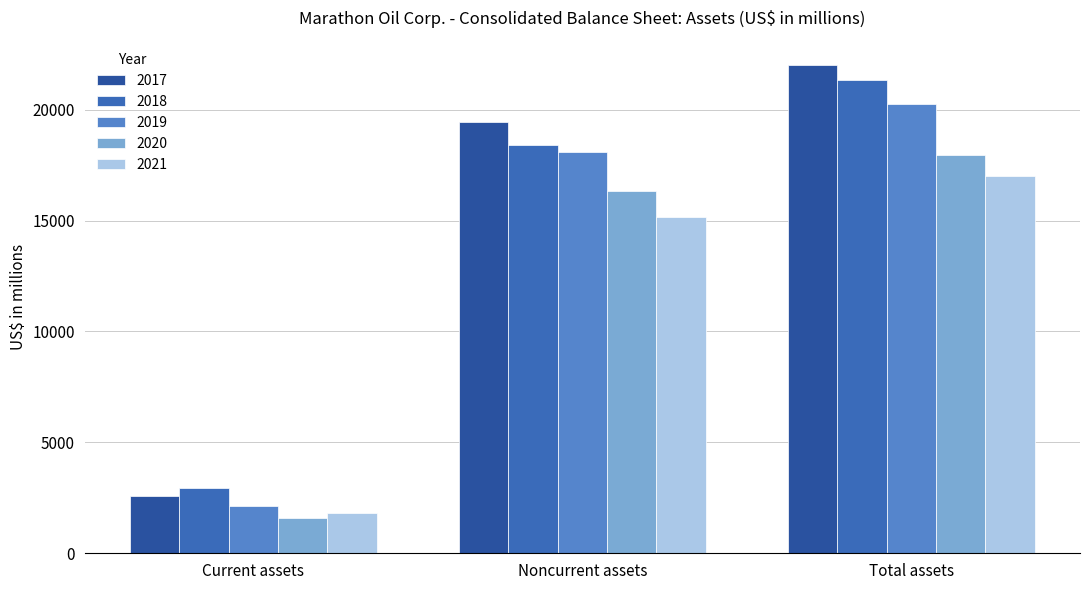

At which label does 2021 reach its minimum?

Current assets